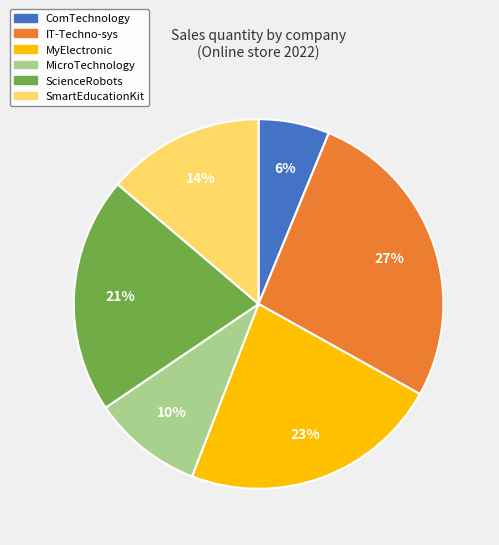

Rank the categories by value from lowest to highest.

ComTechnology, MicroTechnology, SmartEducationKit, ScienceRobots, MyElectronic, IT-Techno-sys